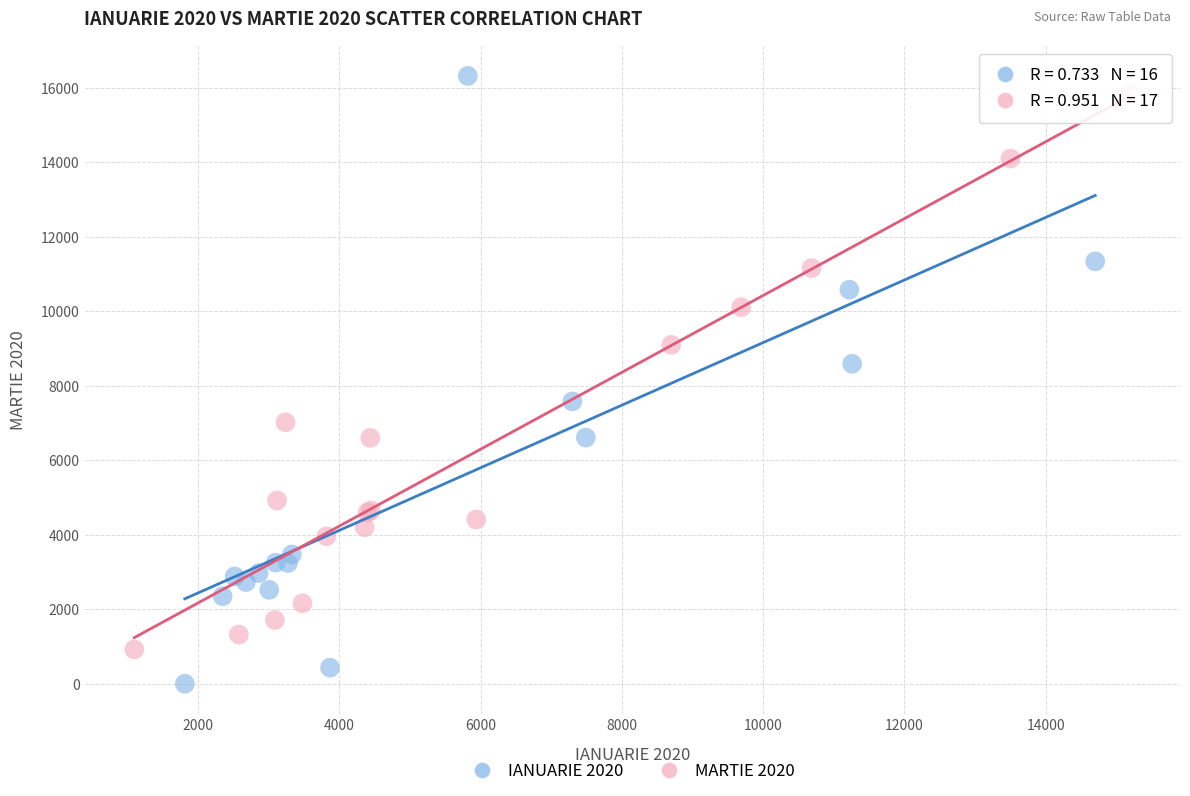

Which series has the widest spread of Y values?

IANUARIE 2020